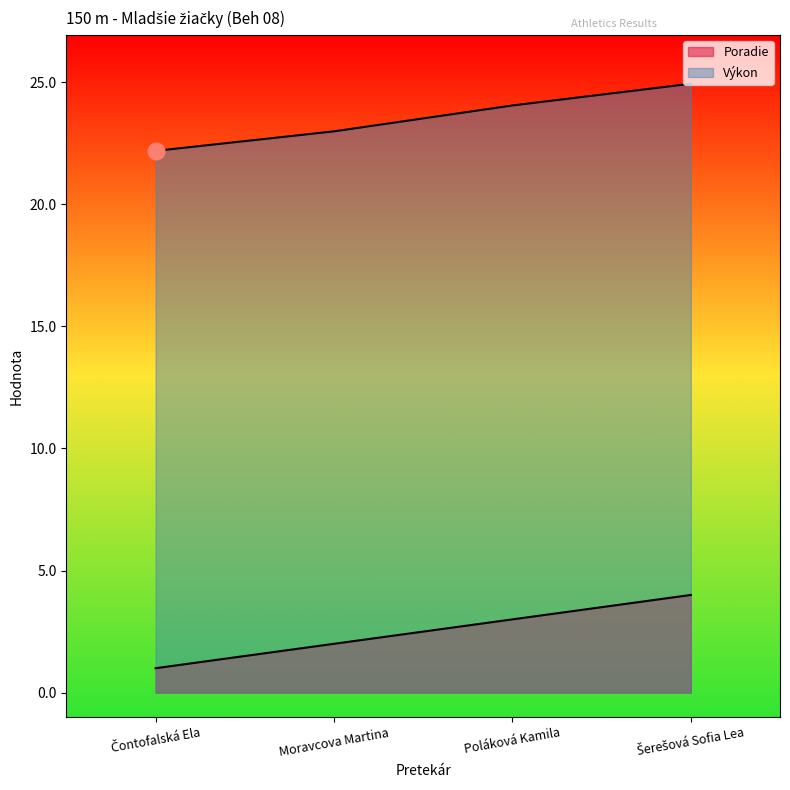

Read the Výkon value at Čontofalská Ela.

22.2